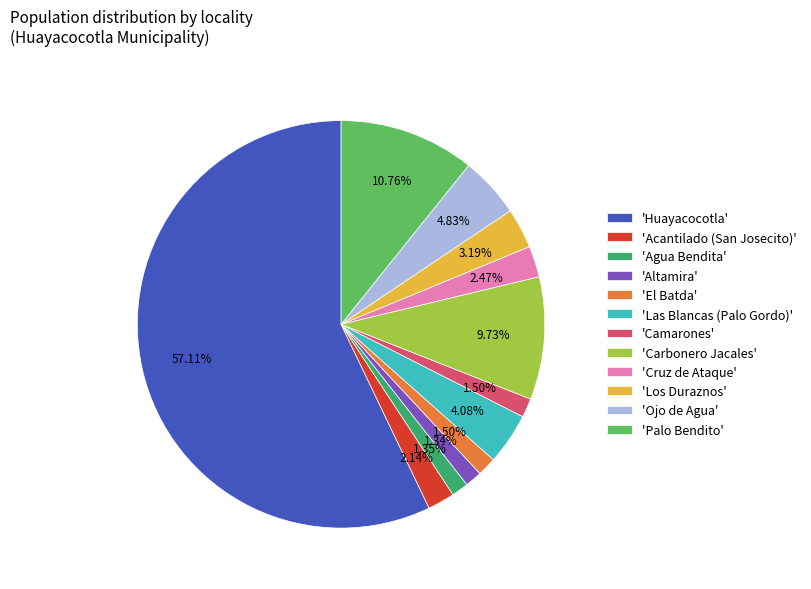

Combined, do 'Cruz de Ataque' and 'Camarones' account for over 50%?

No